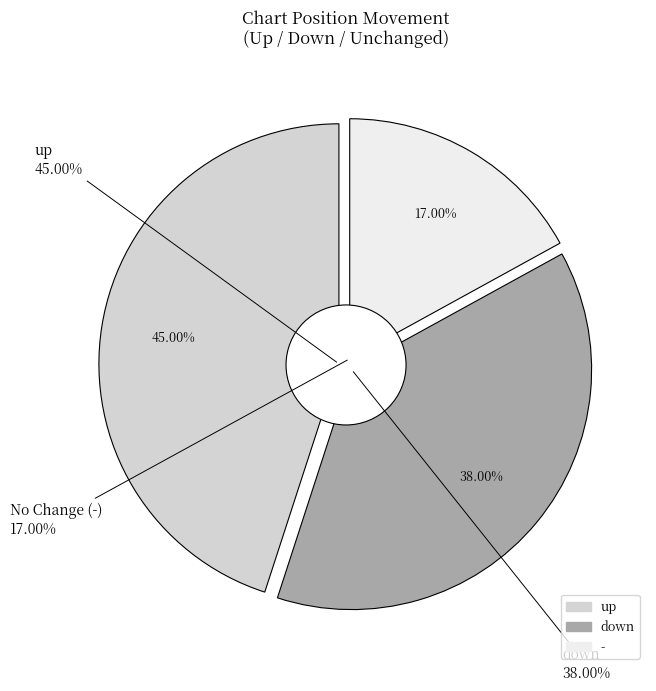

Does - account for over 50% of the chart?

No